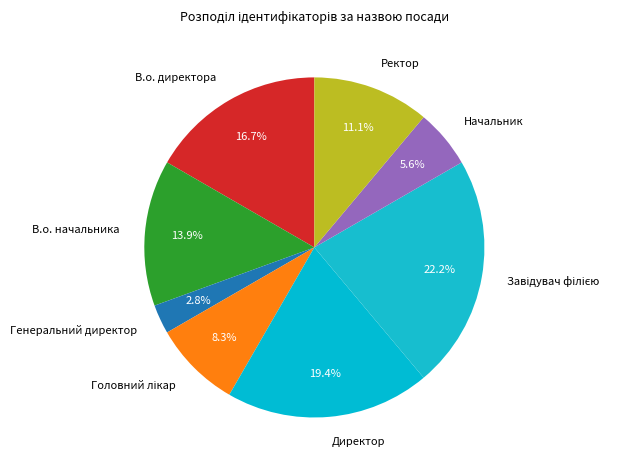

What is the ratio of the value at В.о. директора to the value at В.о. начальника?

1.2